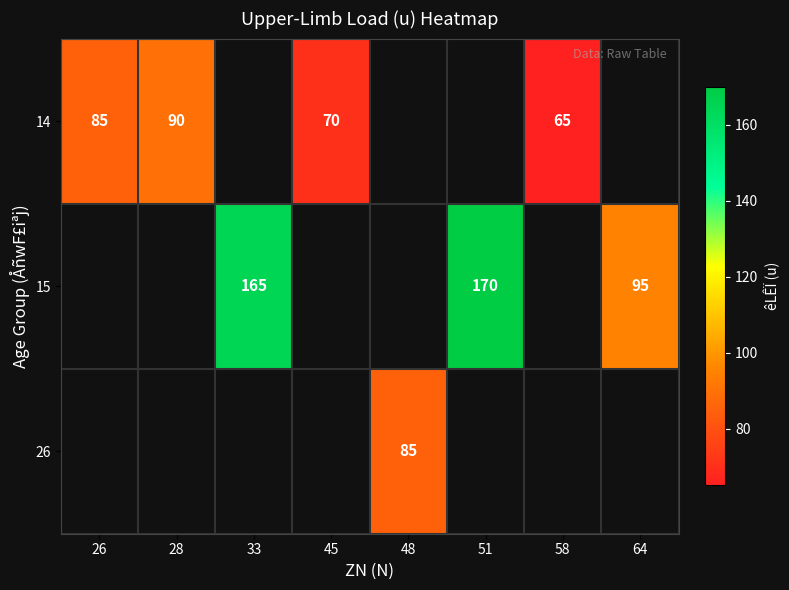

Which has a higher value, 26 or 33?

33